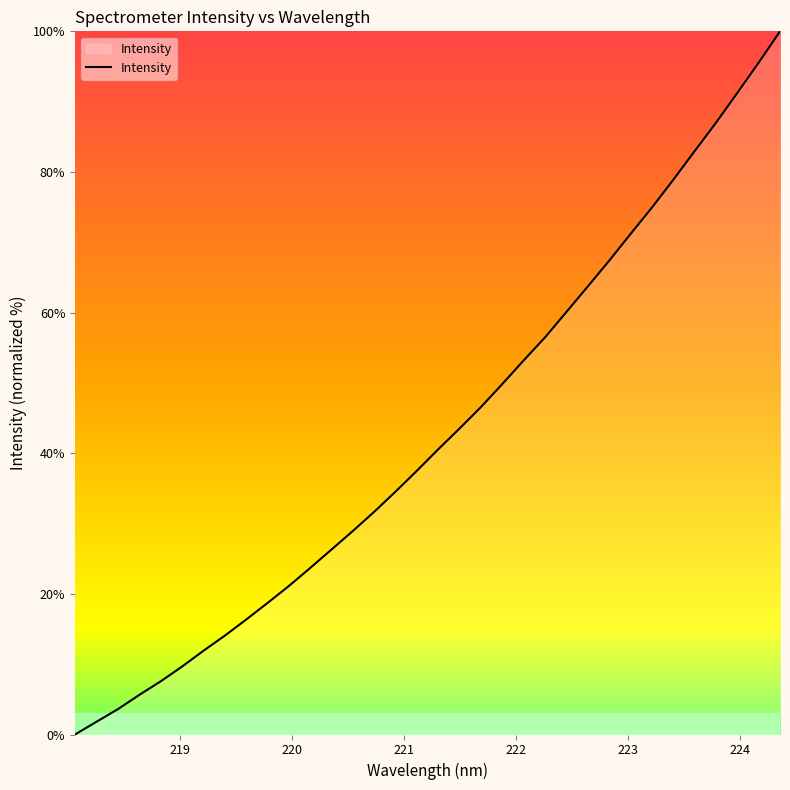

What is the maximum value shown in the chart?

100.0